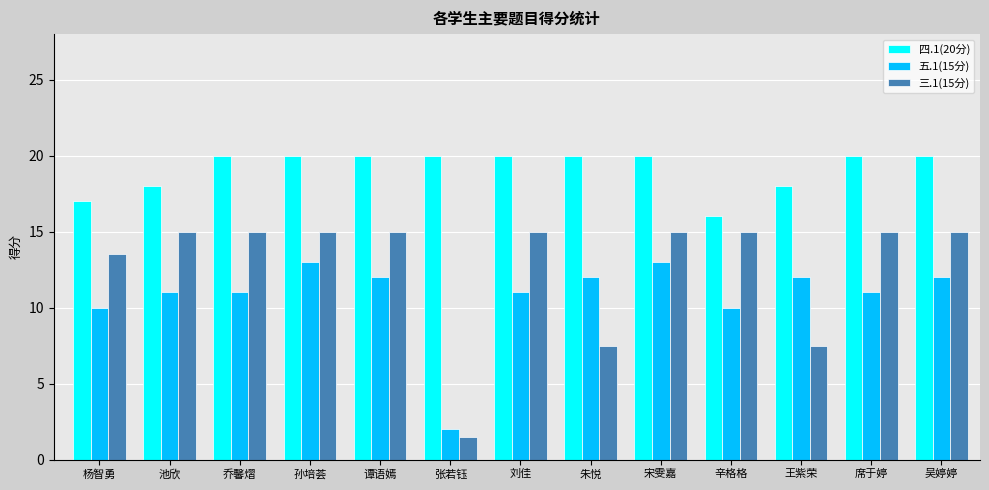

What is the average value of the 四.1(20分) series?

19.2